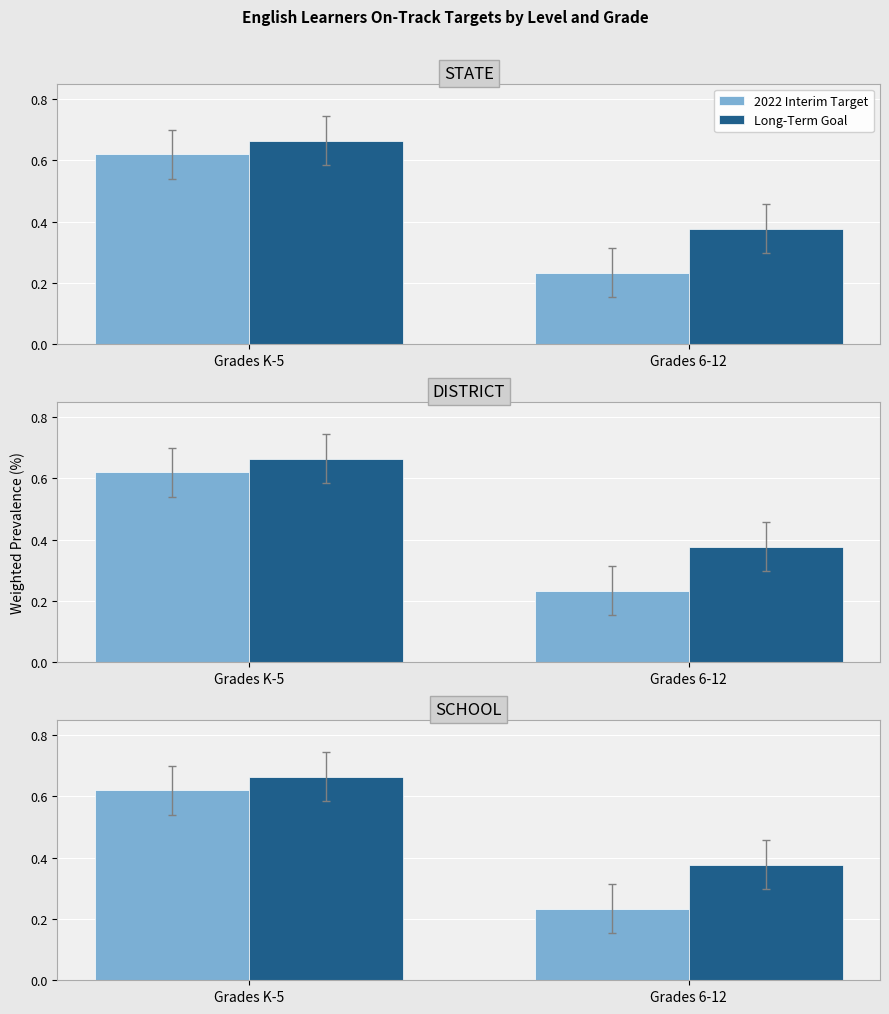

What value does the 2022 Interim Target series have at Grades 6-12?

0.2